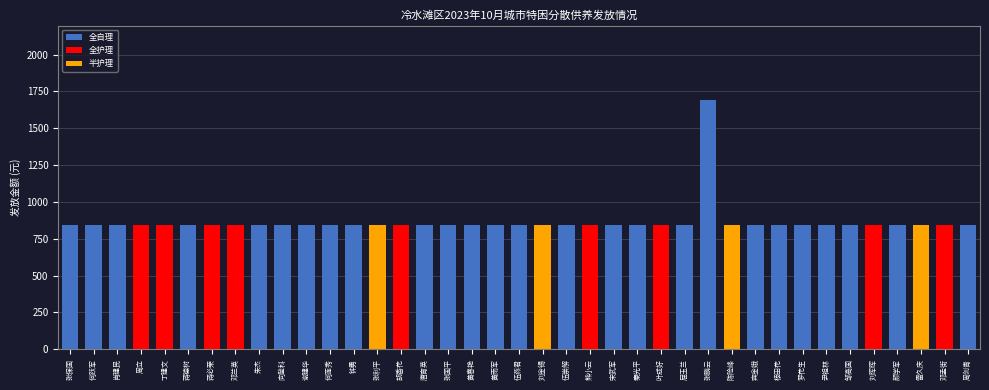

Reading right to left, extract all data points from this chart.

845	845	845	845	845	845	845	845	845	845	845	1690	845	845	845	845	845	845	845	845	845	845	845	845	845	845	845	845	845	845	845	845	845	845	845	845	845	845	845